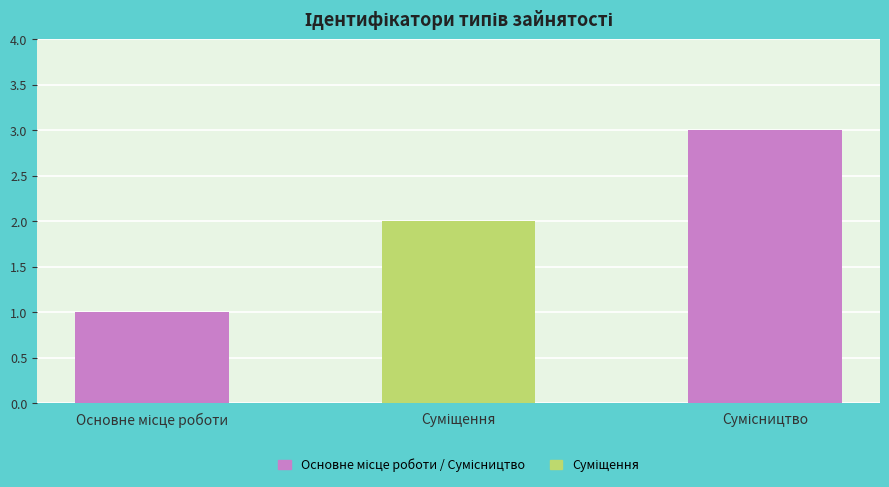

How many values are between 1 and 3?

3